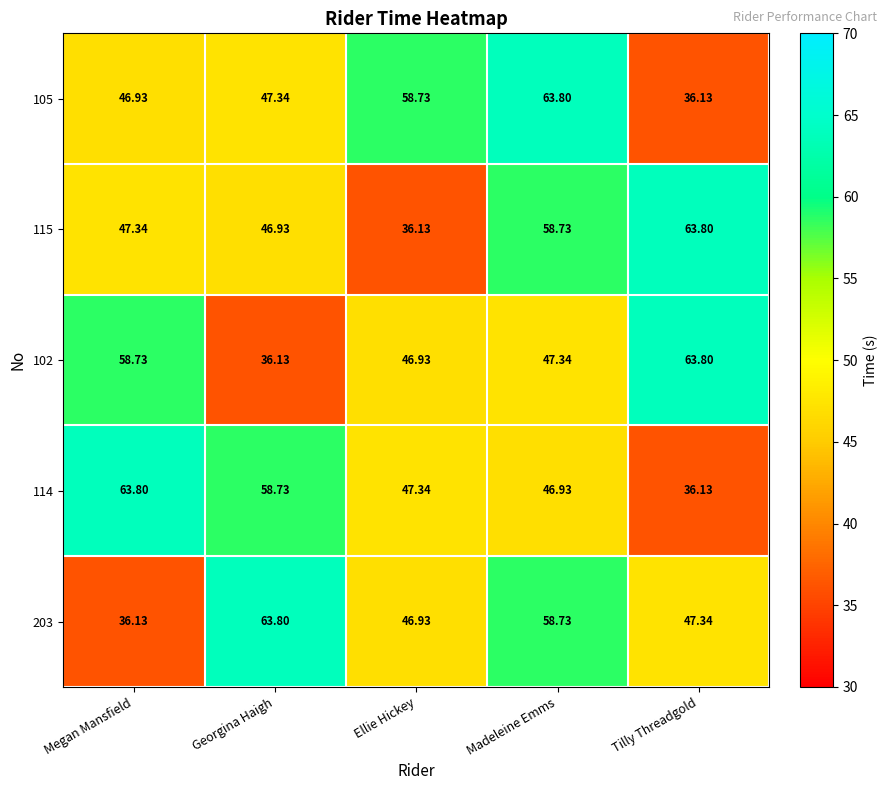

At which label is 115 closest to 49?

Megan Mansfield